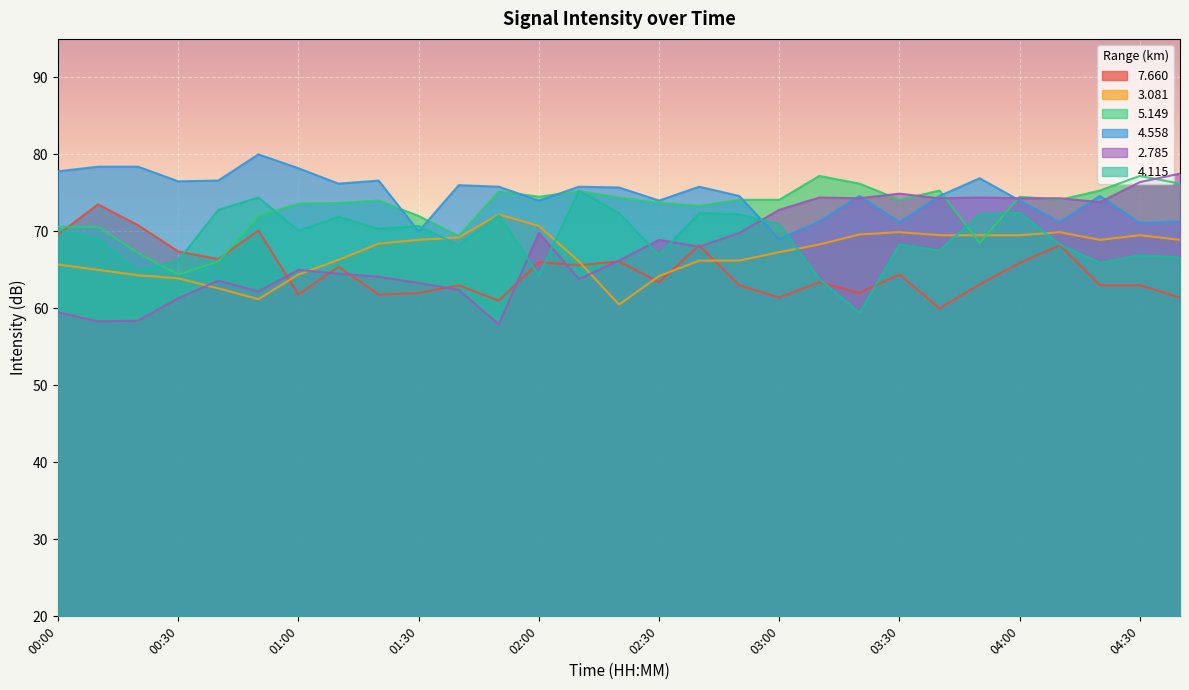

At which category does   3.081 reach its first local valley?

00:50